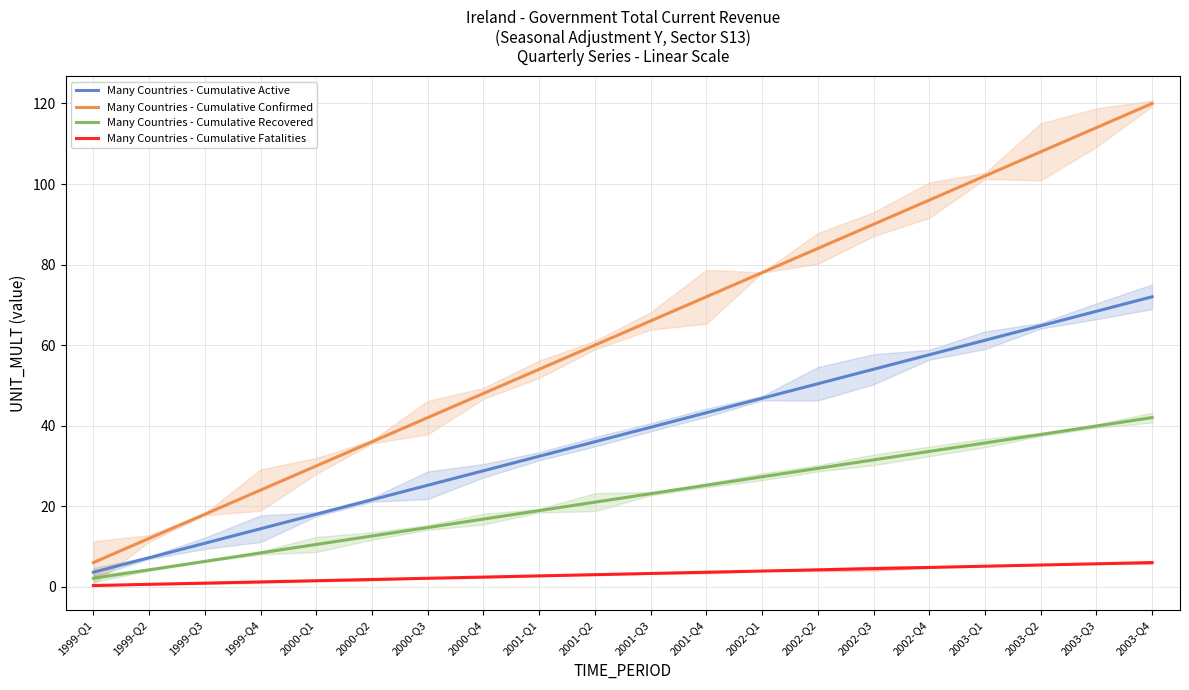

What is the sum of all Many Countries - Cumulative Recovered values?

441.0